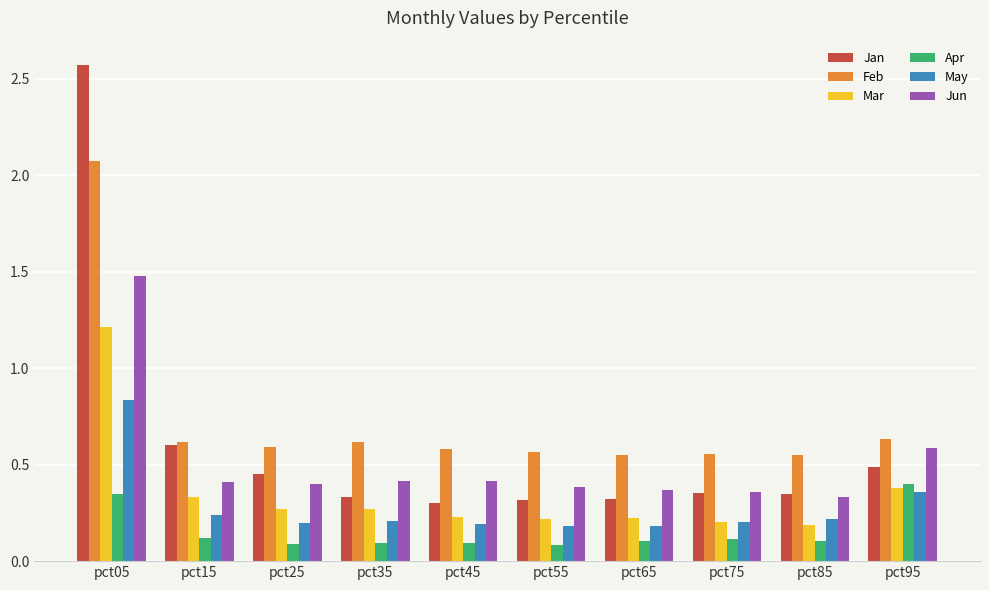

What is the sum of all Jun values?

5.1